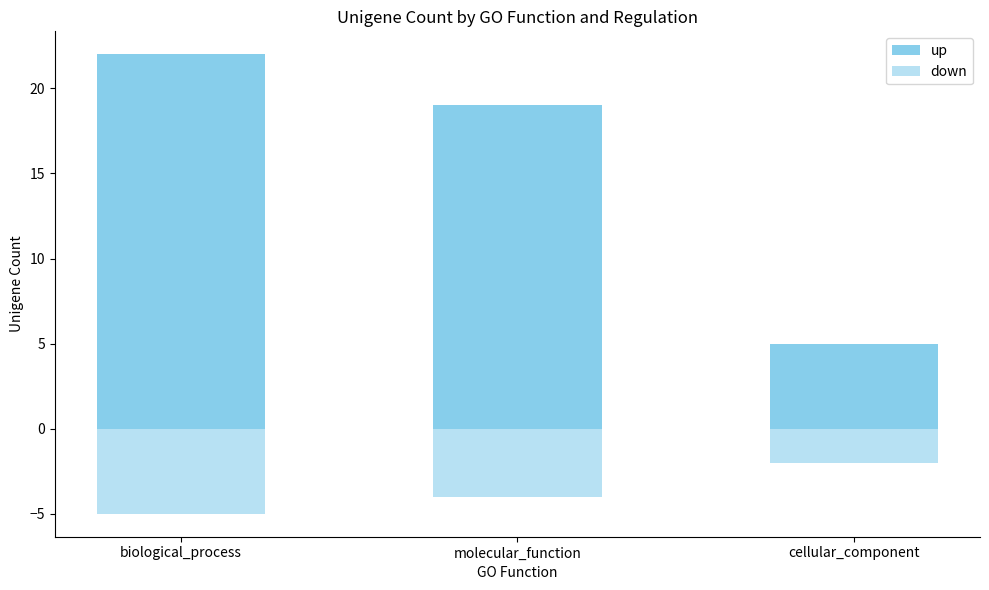

At which category does the chart reach its peak across all series?

biological_process